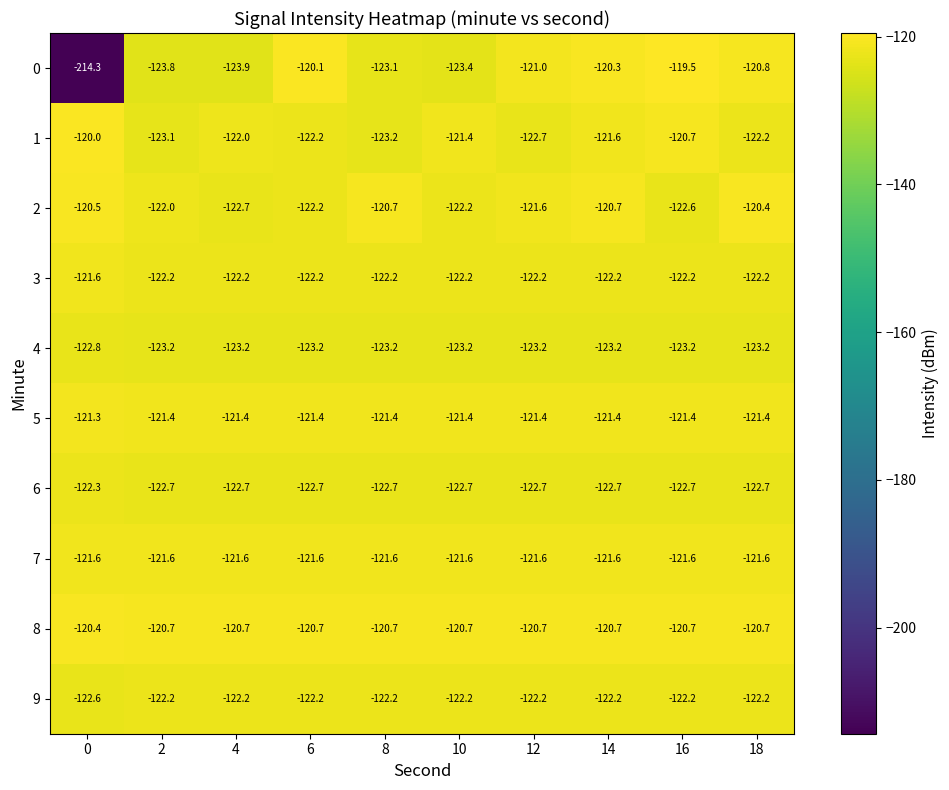

What is the minimum value shown in the chart?

-214.3